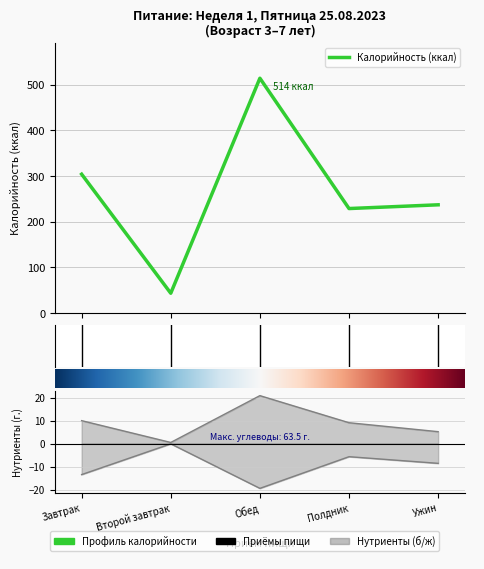

True or false: Жиры (г.) and Белки (г.) intersect in this chart.

False